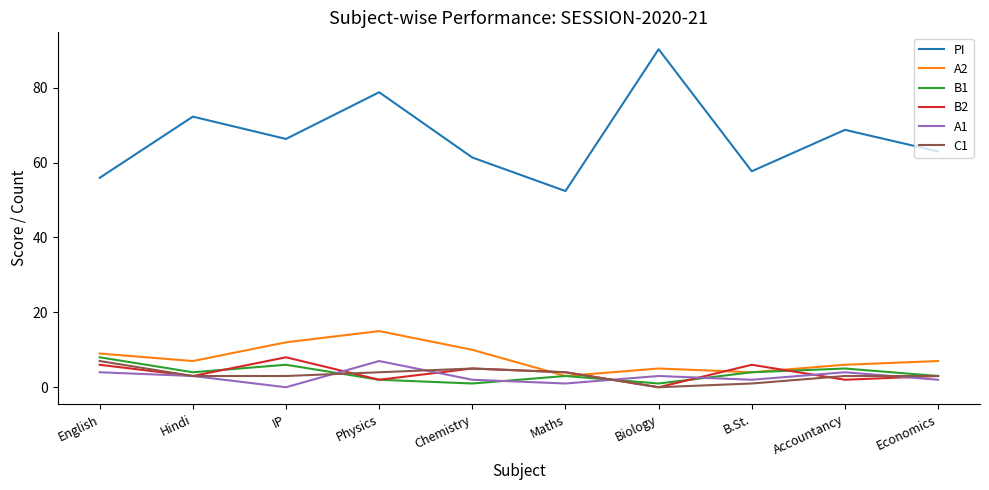

What is the difference between the highest and lowest values at Hindi?

69.3